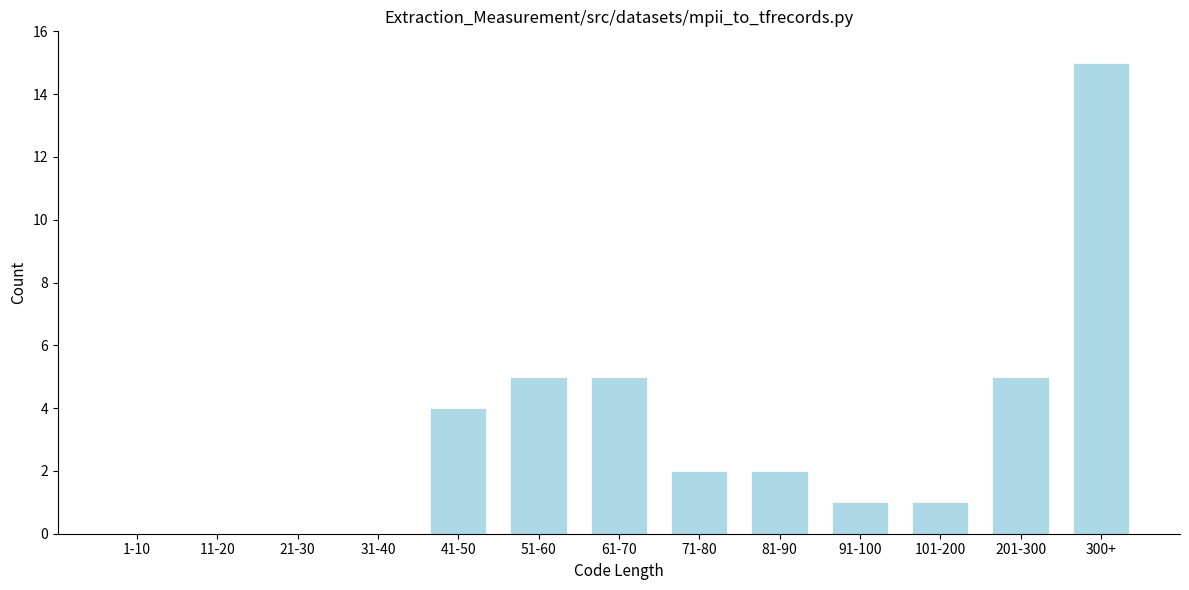

Reading left to right, extract all data points from this chart.

1-10=0	11-20=0	21-30=0	31-40=0	41-50=4	51-60=5	61-70=5	71-80=2	81-90=2	91-100=1	101-200=1	201-300=5	300+=15